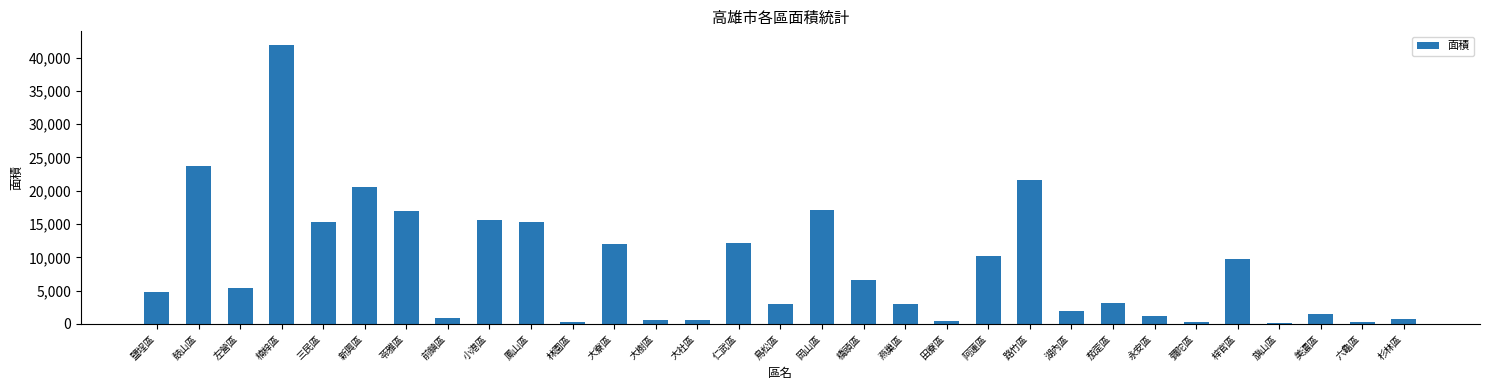

What is the maximum value shown in the chart?

41847.3